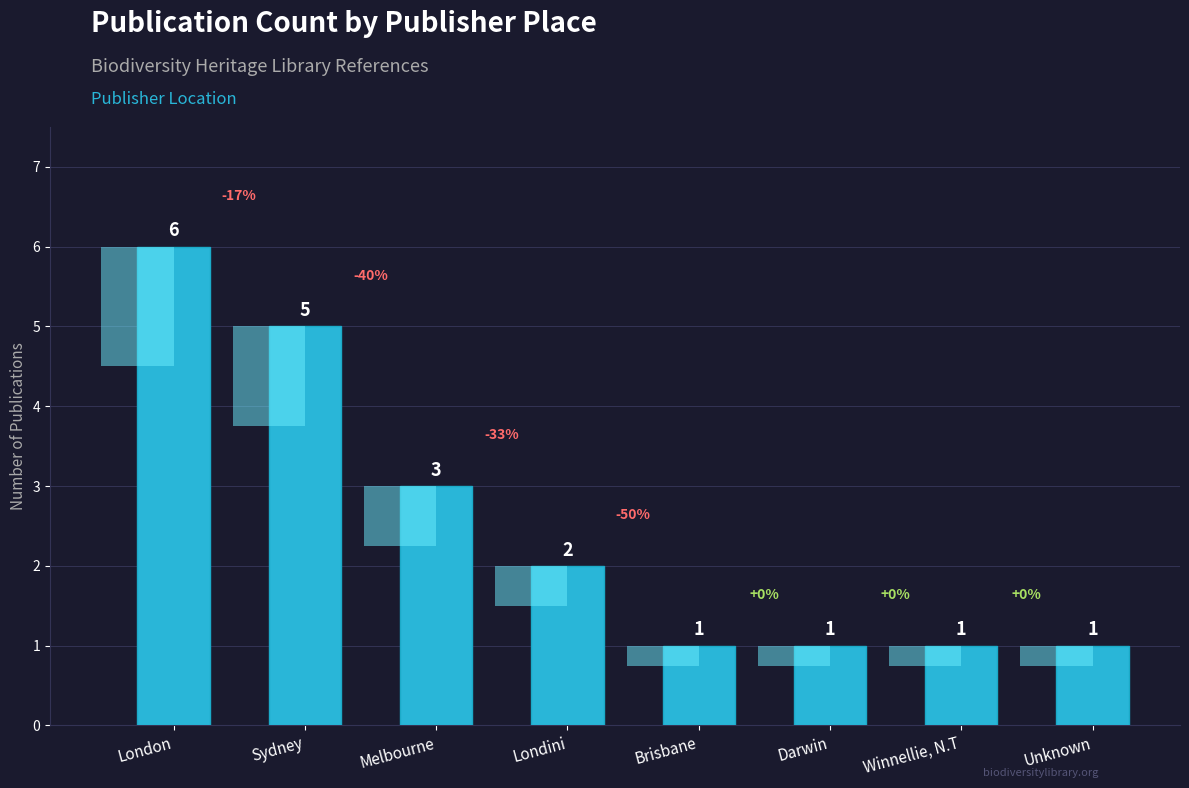

Which category has the highest value across all series?

London